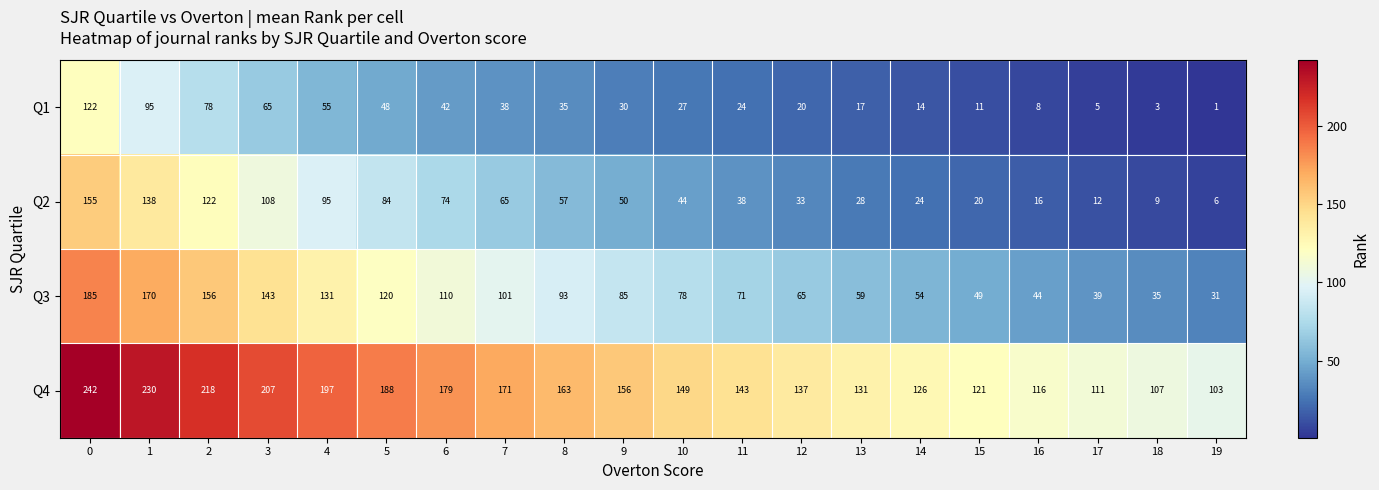

What is the difference between the highest and lowest values at 11?

119